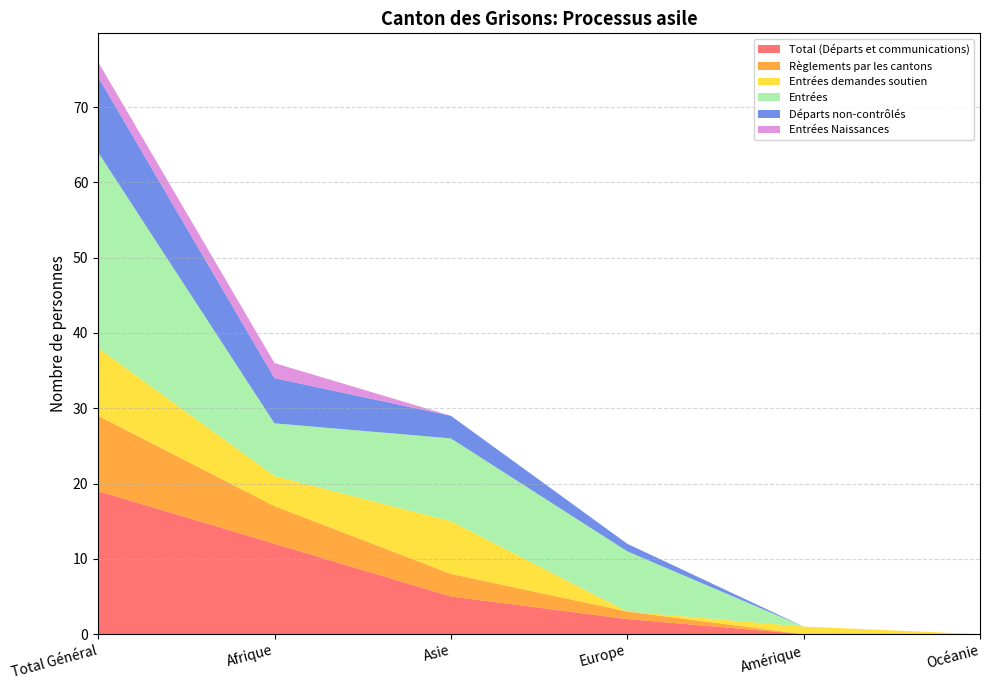

Reading right to left, transcribe all the data shown in this chart.

Total (Départs et communications): 0	0	2	5	12	19
Règlements par les cantons: 0	0	1	3	5	10
Entrées demandes soutien: 0	1	0	7	4	9
Entrées: 0	0	8	11	7	26
Départs non-contrôlés: 0	0	1	3	6	10
Entrées Naissances: 0	0	0	0	2	2